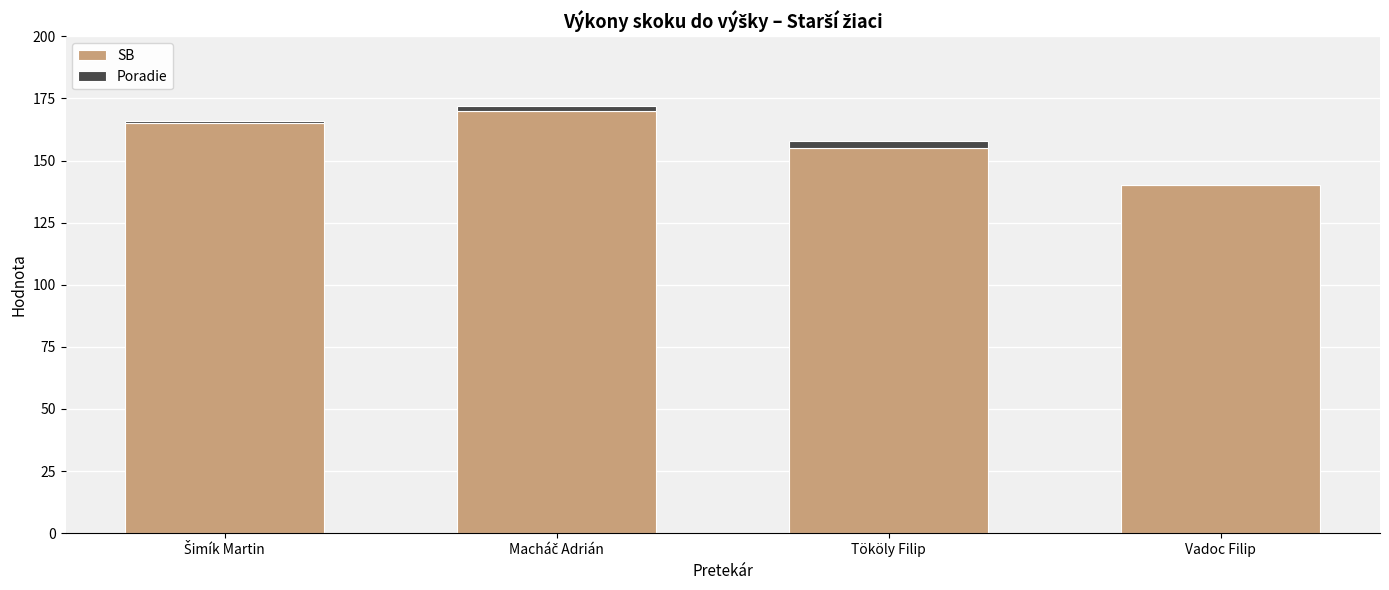

What is the sum of all SB values?

630